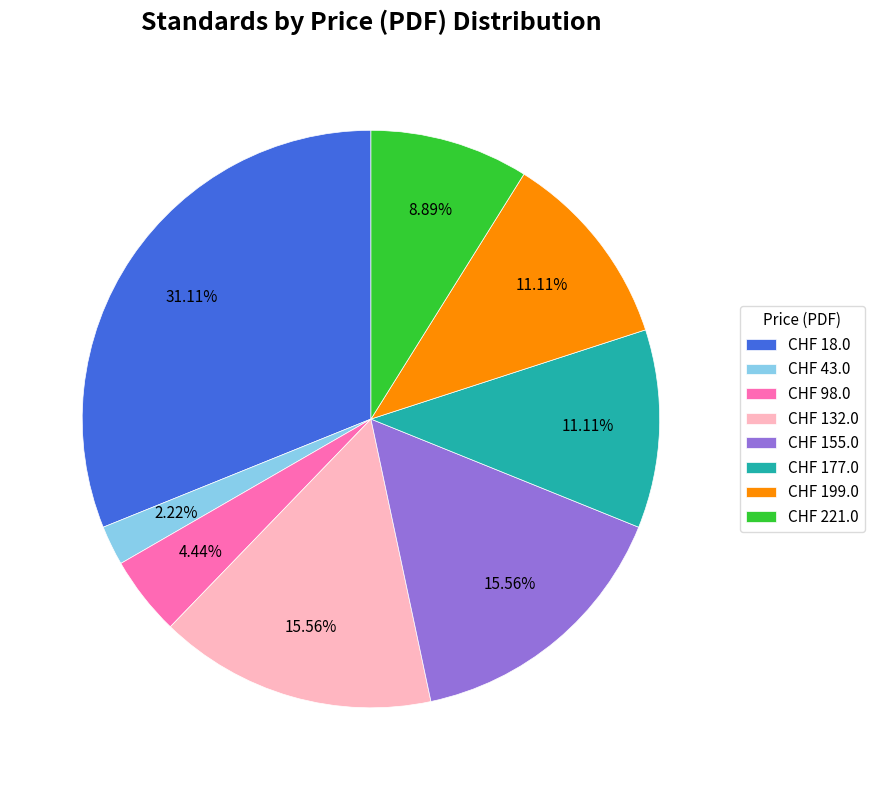

Which slice is the smallest?

CHF 43.0